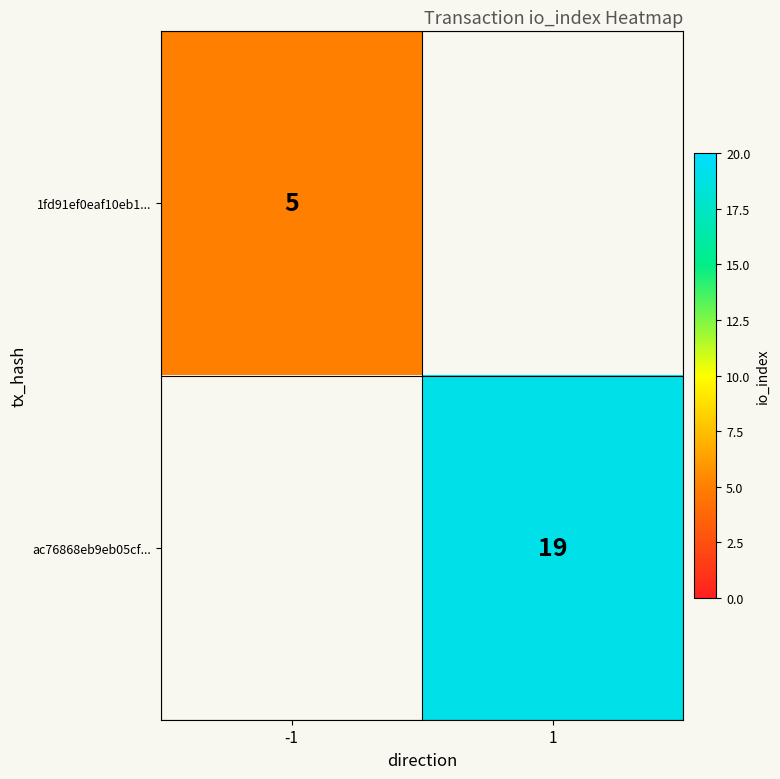

Is it true that ac76868eb9eb05cf... equals 29 at 1?

False